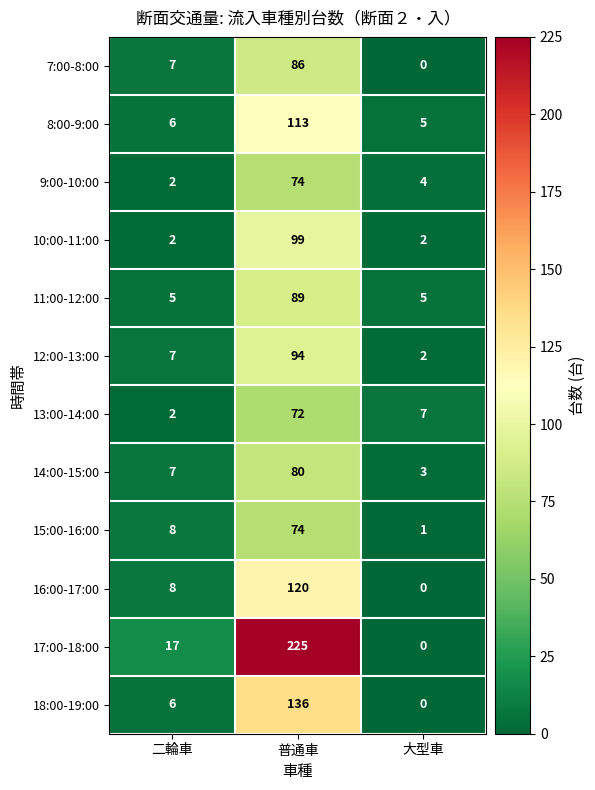

Read the 14:00-15:00 value at 二輪車.

7